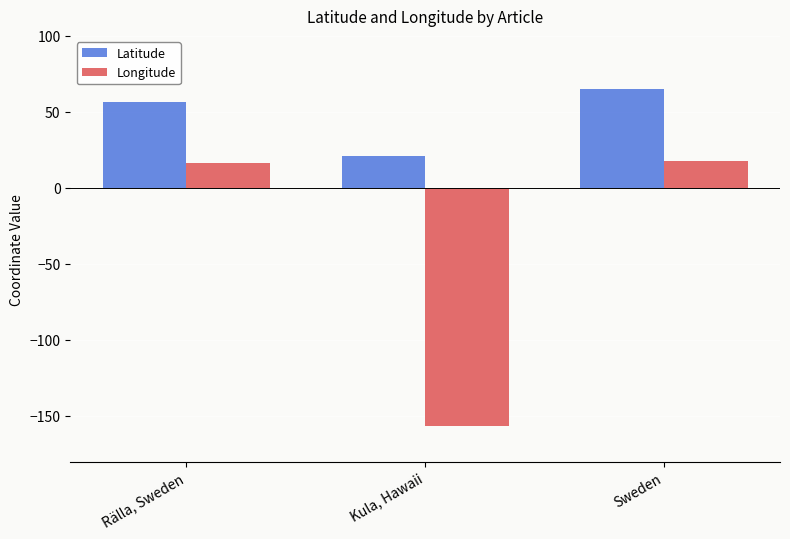

Between Kula, Hawaii and Sweden, which series saw the biggest shift?

Longitude